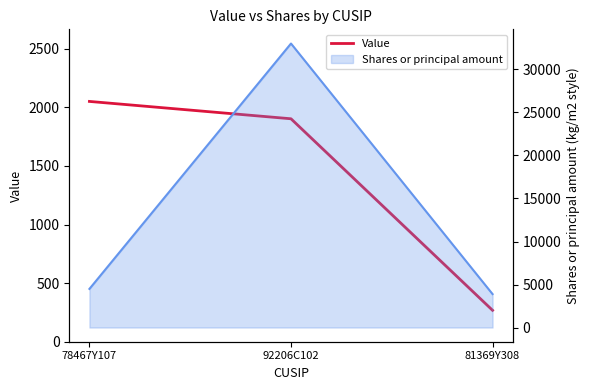

Between 81369Y308 and 92206C102, which is larger?

92206C102